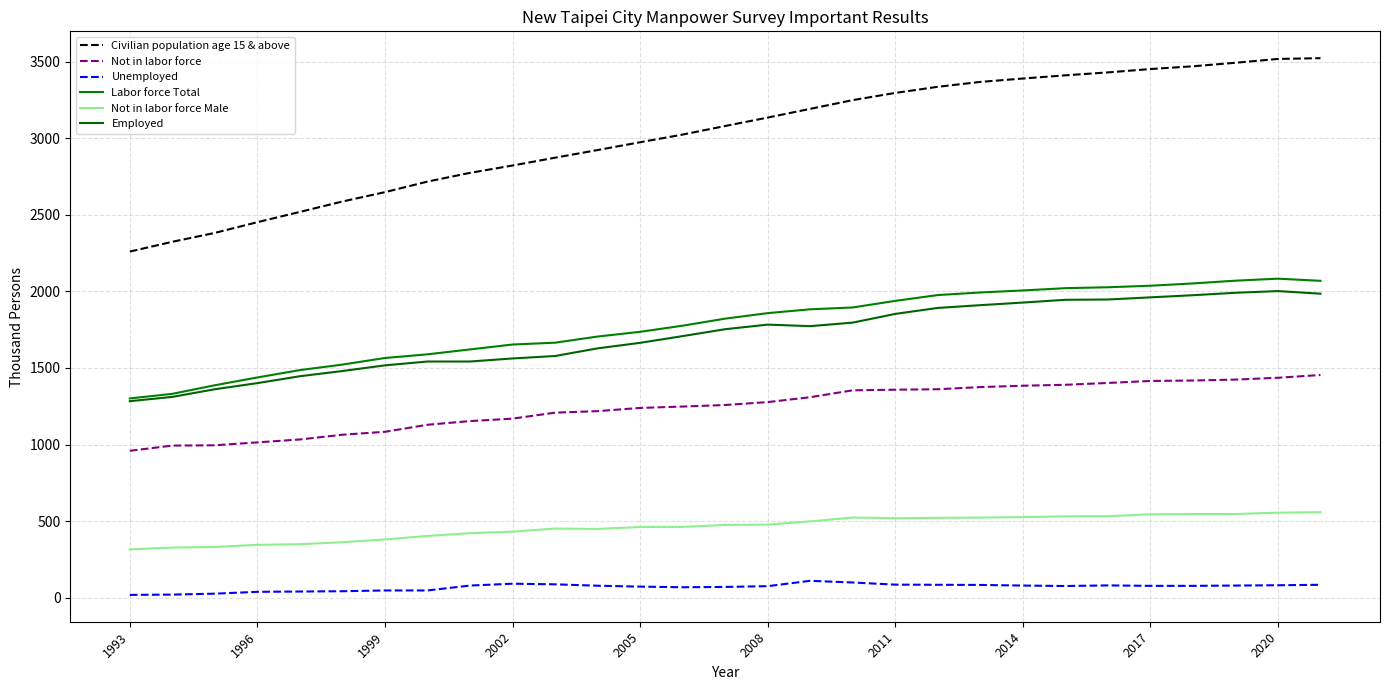

Reading left to right, list all the values displayed in this chart.

Civilian population age 15 & above: 2260	2324	2382	2452	2519	2587	2648	2717	2774	2822	2873	2923	2974	3024	3080	3135	3192	3249	3296	3336	3368	3390	3411	3430	3452	3470	3493	3518	3523
Not in labor force: 959	993	995	1014	1033	1064	1083	1129	1153	1169	1208	1218	1239	1248	1258	1277	1309	1354	1358	1361	1375	1384	1390	1402	1415	1418	1424	1436	1454
Unemployed: 18	20	26	38	40	42	47	47	79	91	87	78	72	68	70	75	110	99	85	84	83	79	76	80	77	77	79	81	84
Labor force Total: 1301	1331	1387	1438	1486	1522	1565	1589	1621	1653	1665	1705	1736	1776	1822	1858	1883	1895	1938	1976	1993	2006	2021	2027	2037	2052	2070	2083	2069
Not in labor force Male: 315	327	331	345	349	362	380	403	421	431	451	449	461	462	475	477	498	523	519	521	523	526	531	532	544	546	546	555	558
Employed: 1283	1311	1361	1401	1446	1480	1517	1542	1542	1562	1578	1628	1664	1708	1753	1783	1773	1796	1853	1892	1910	1927	1945	1947	1961	1975	1991	2002	1985